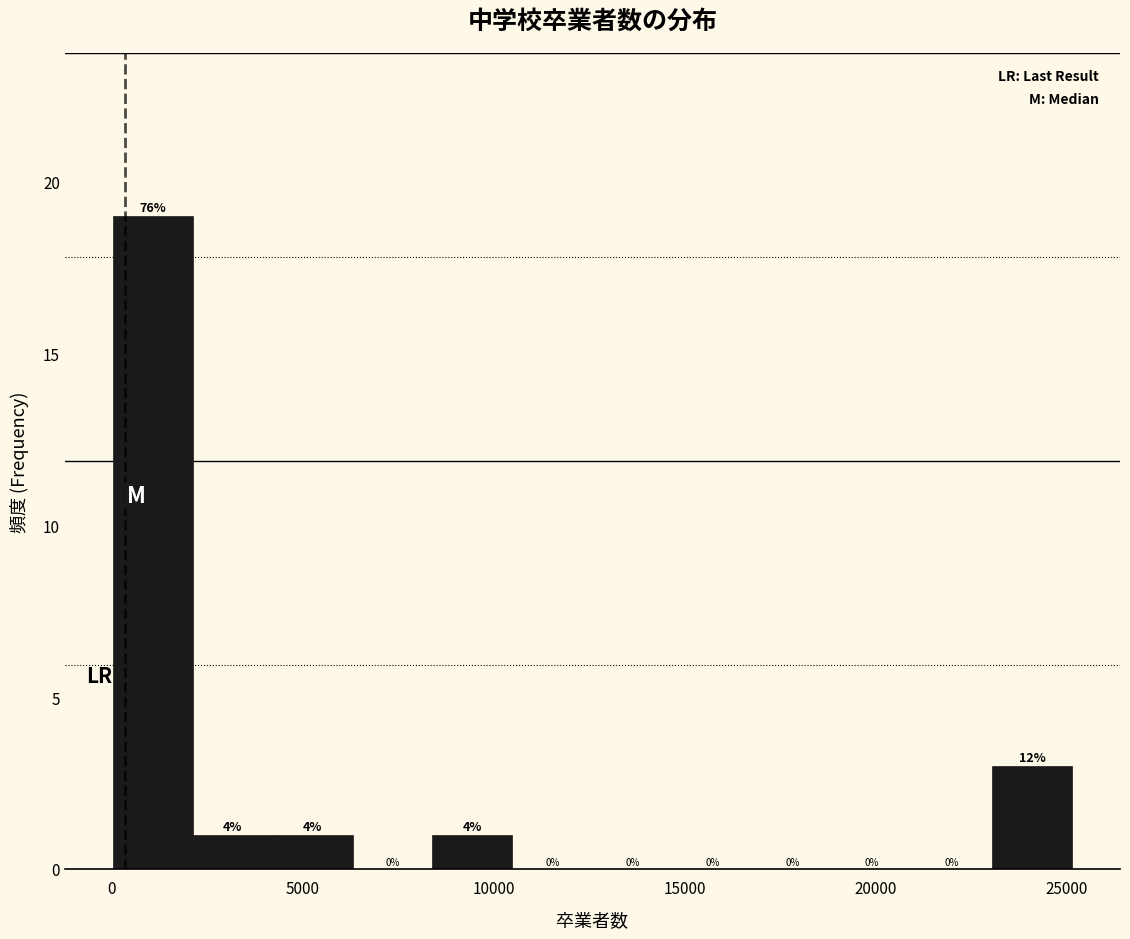

Over which range of the x-axis is the bar tallest?

0 to 2000